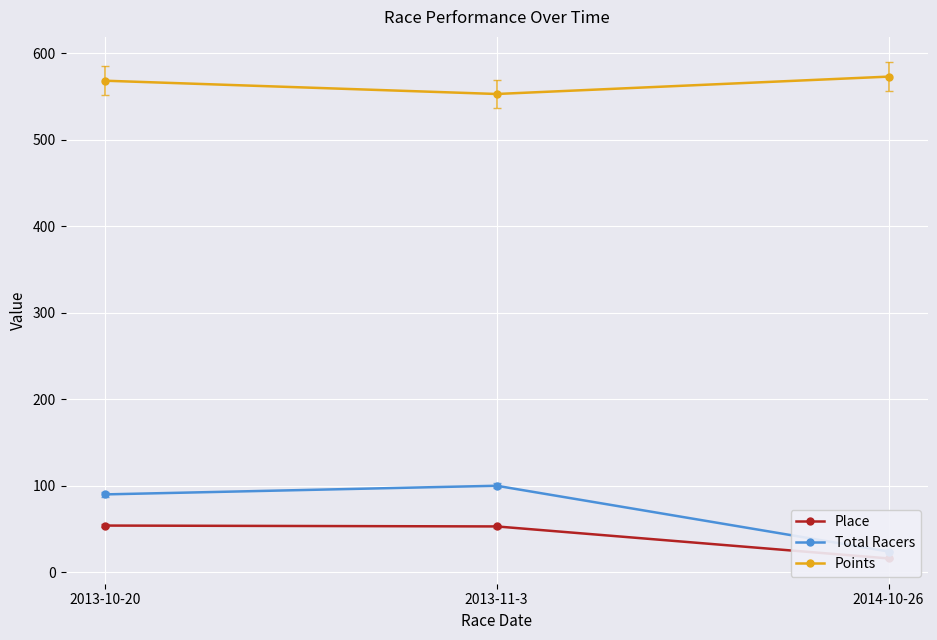

Count the number of data series in this chart.

3